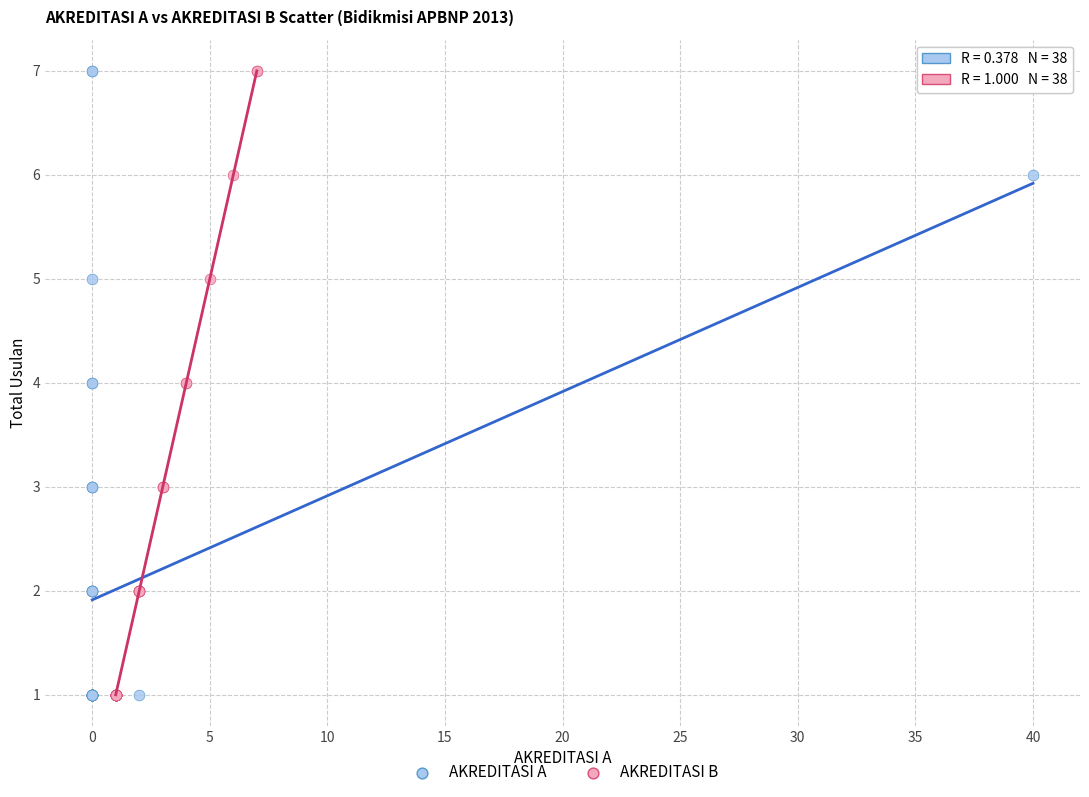

What are all the series names shown in the legend?

AKREDITASI A, AKREDITASI B